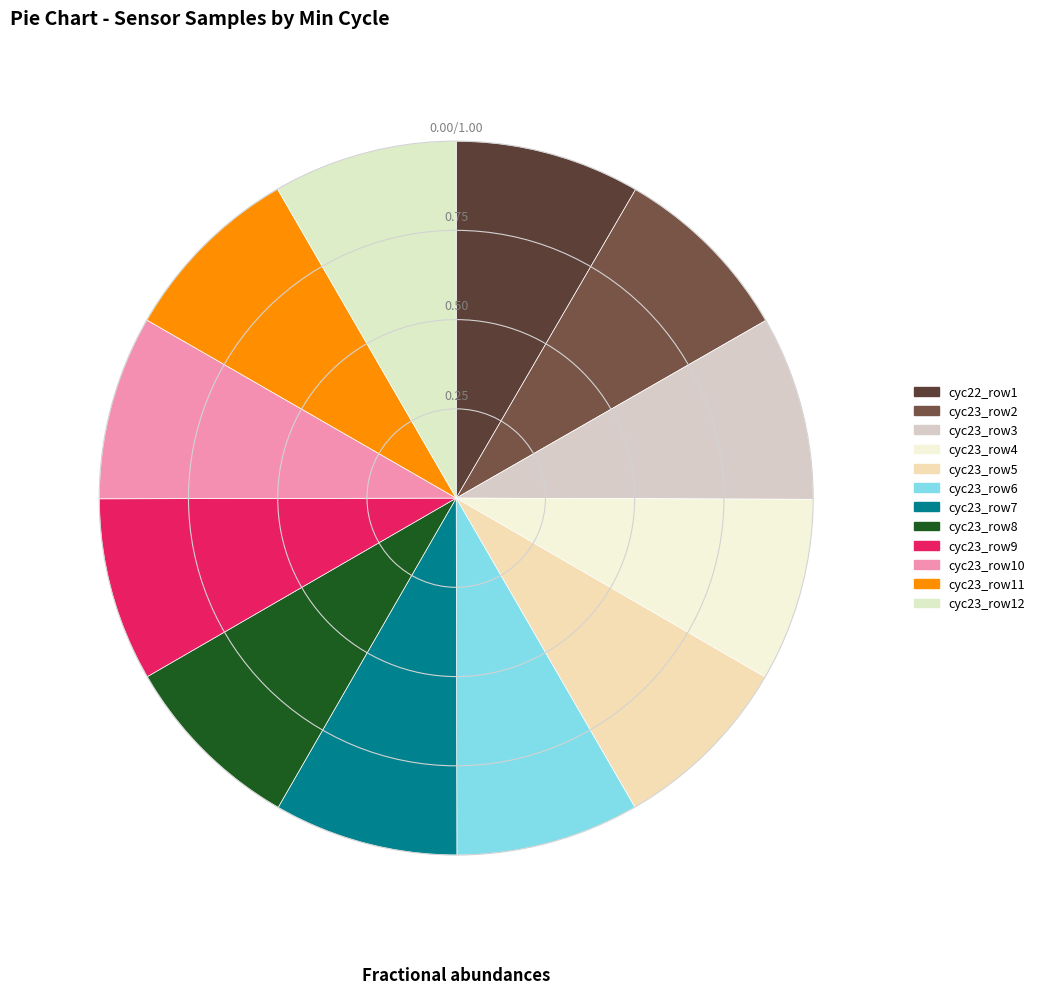

Count the number of slices in the pie.

12